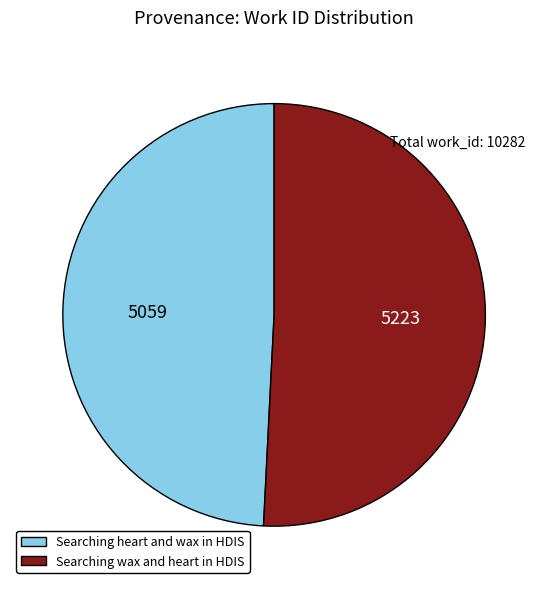

The Searching wax and heart in HDIS slice represents 40% of the pie. True or false?

False